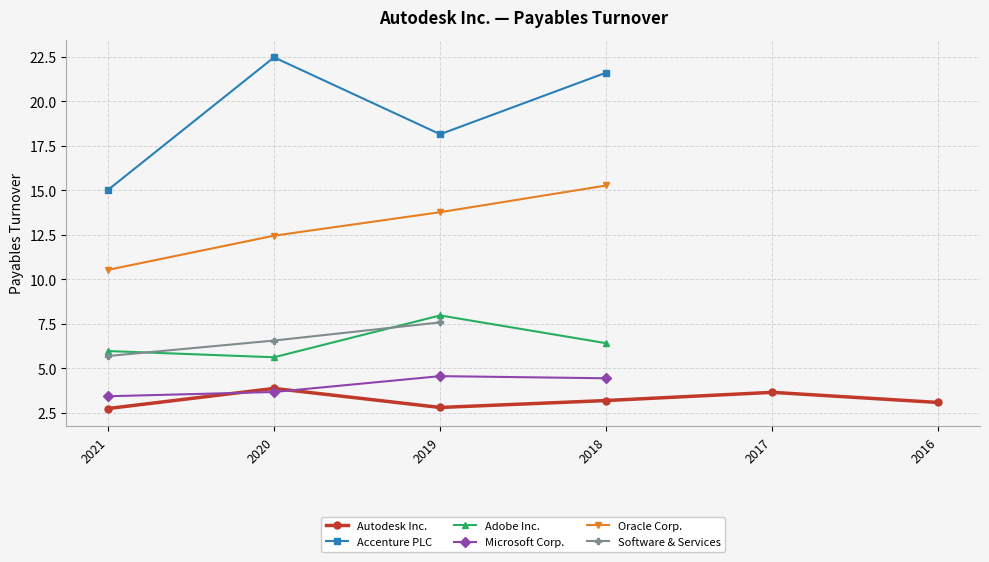

What is the total value across all series at 2021-01-31?

43.4